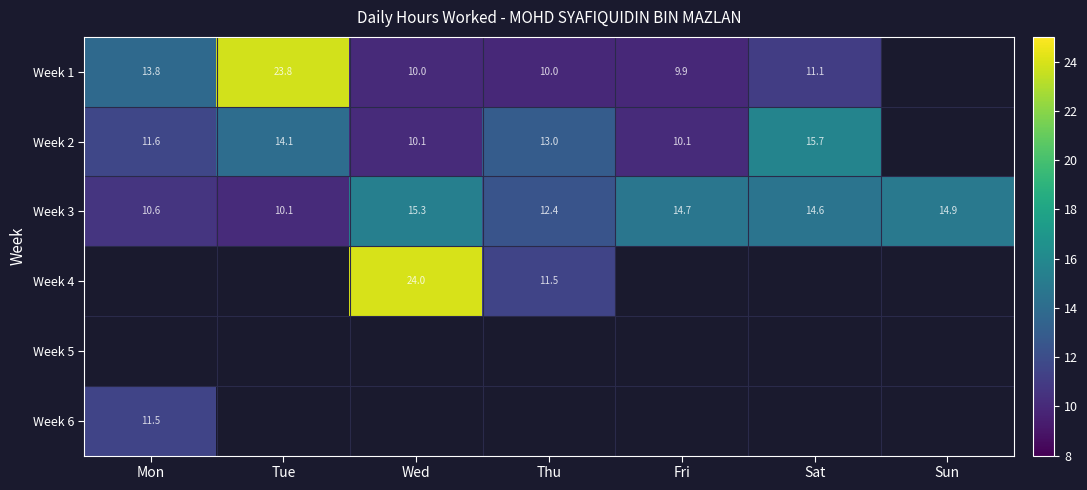

What is the average value of the Week 3 series?

13.2